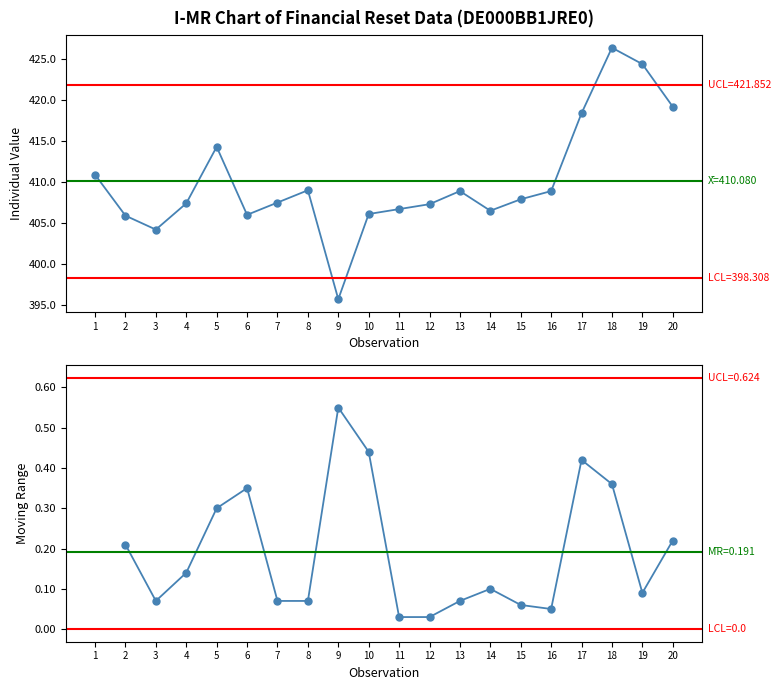

What is the maximum value for Reference price (col_4)?

426.4